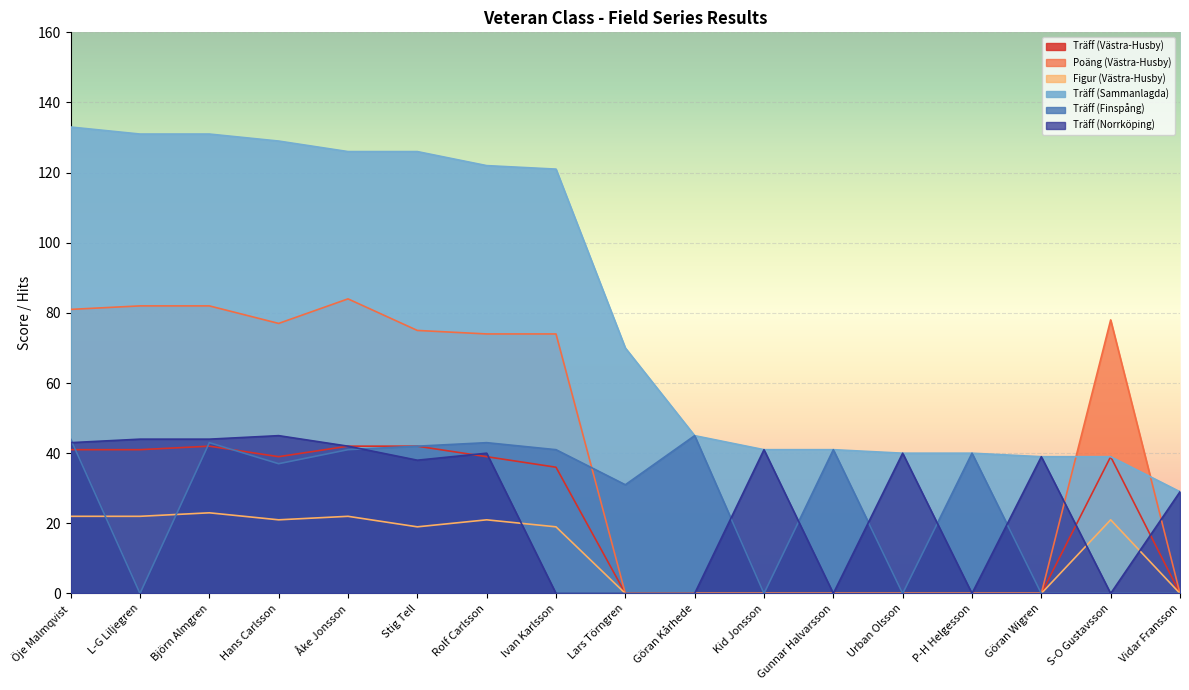

What is the difference between the Figur (Västra-Husby) values at Hans Carlsson and Kid Jonsson?

21